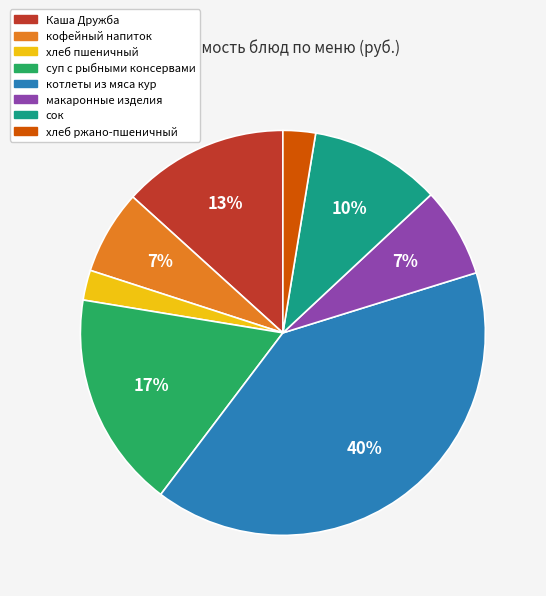

Is there a majority slice in this chart?

No